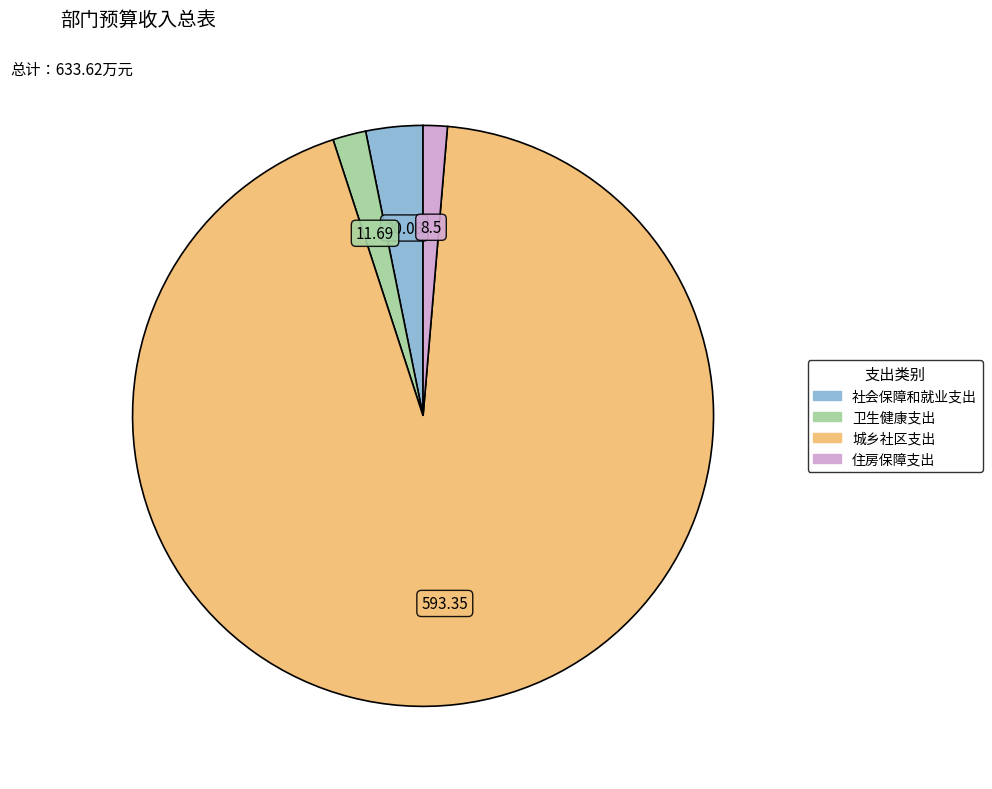

Which category has the biggest portion of the pie?

城乡社区支出